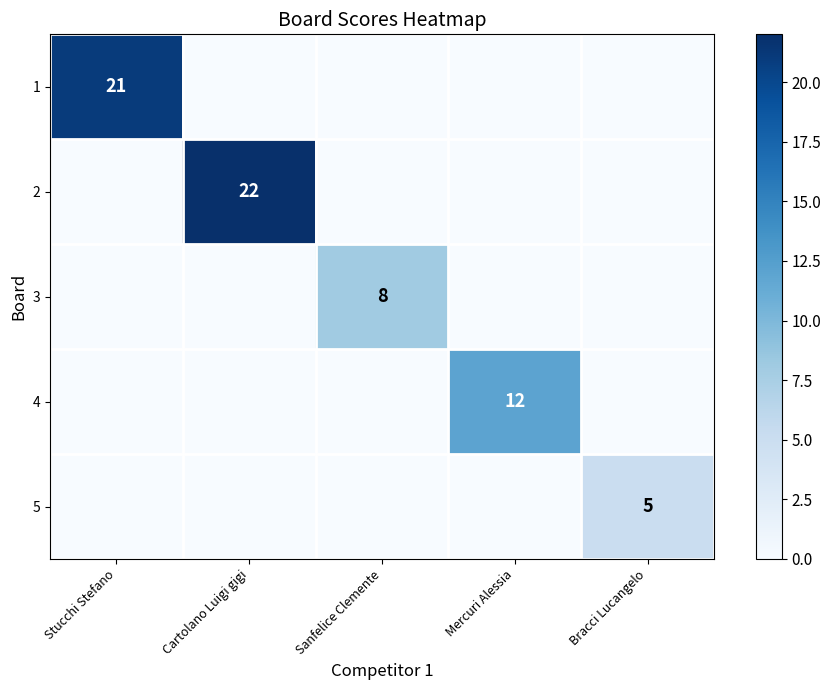

The 4 series shows 7 at Mercuri Alessia. True or false?

False